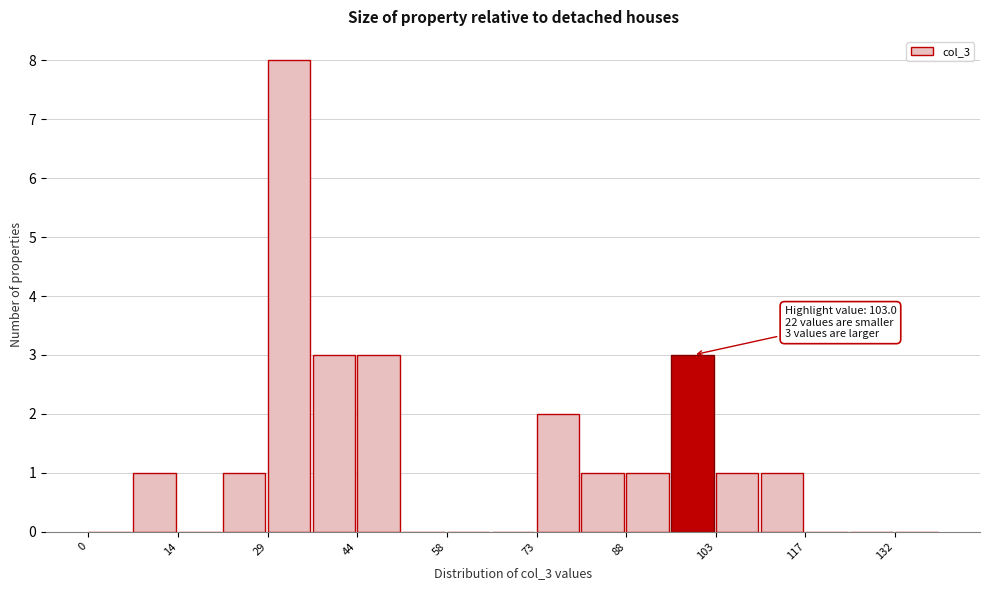

Around what value on the x-axis is the tallest bar? Give the approximate position of its centre, as read against the axis.

32